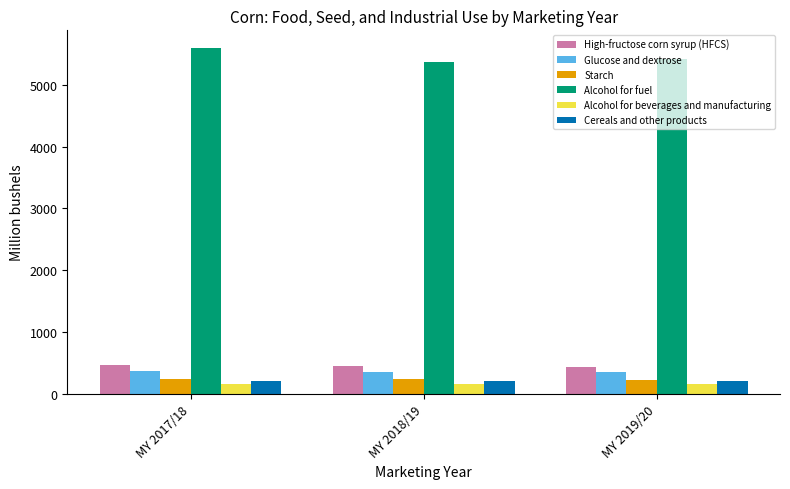

What is the total value across all series at MY 2019/20?

6788.8